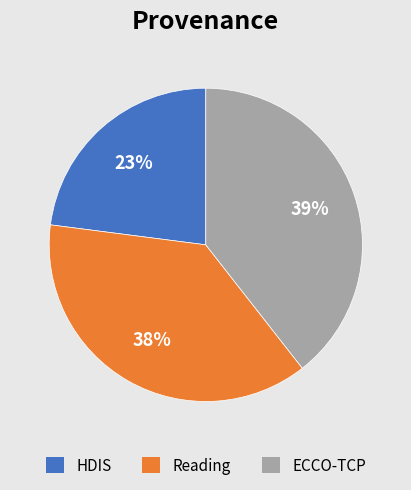

Do ECCO-TCP and Reading together represent more than half of the pie?

Yes